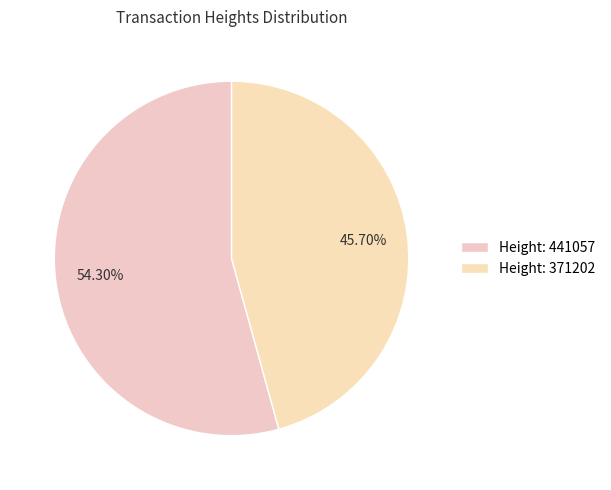

How many slices are in this pie chart?

2